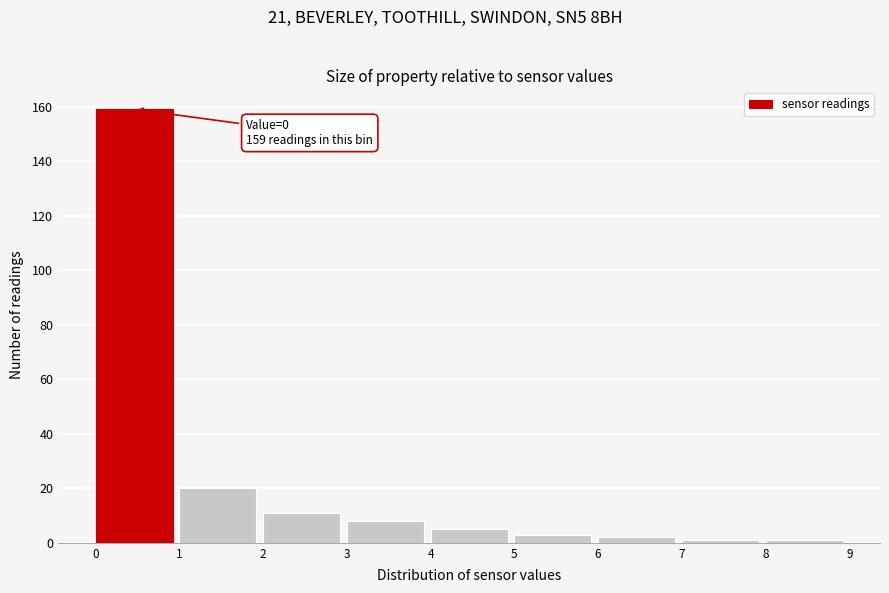

Which range on the x-axis has the tallest bar?

0 to 1